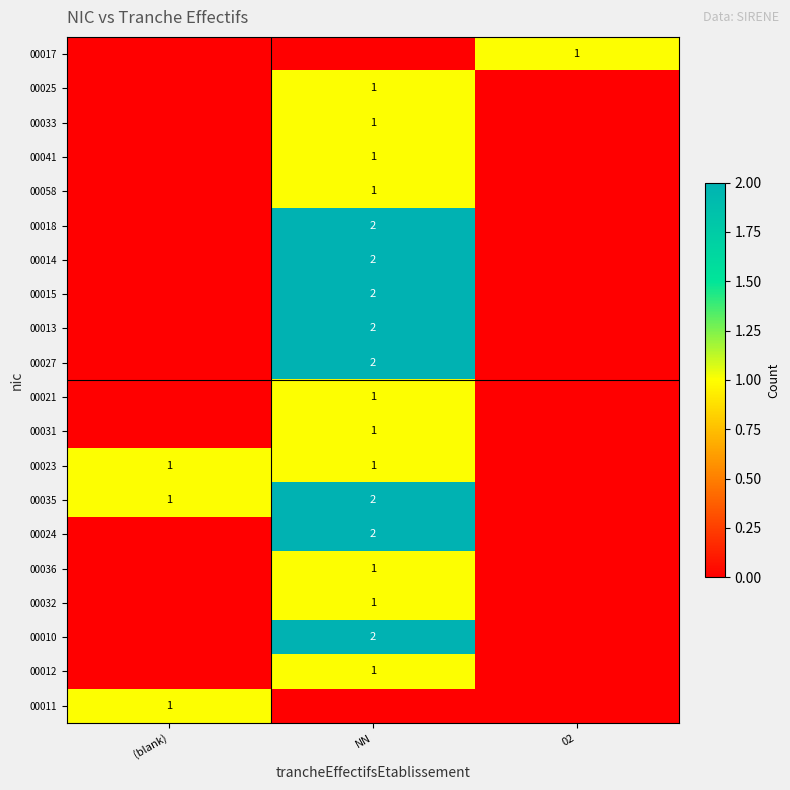

The value of 00036 at NN is 1. True or false?

True